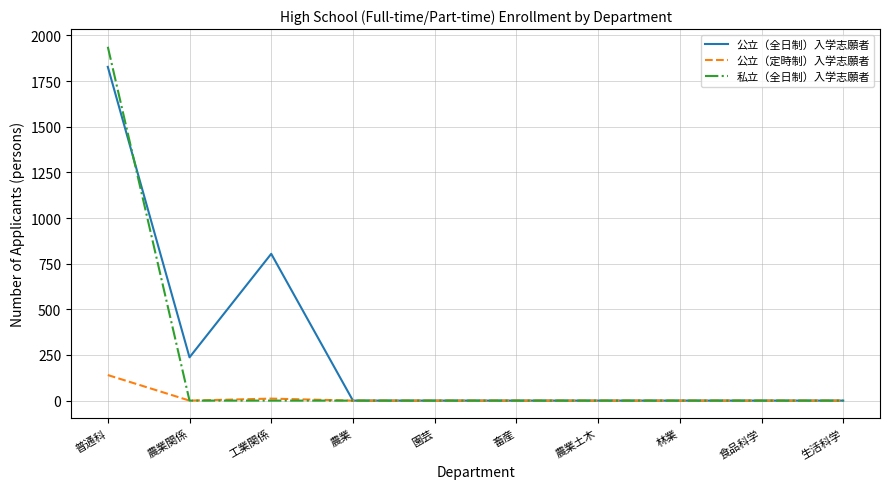

At how many categories does at least one series exceed 201?

3